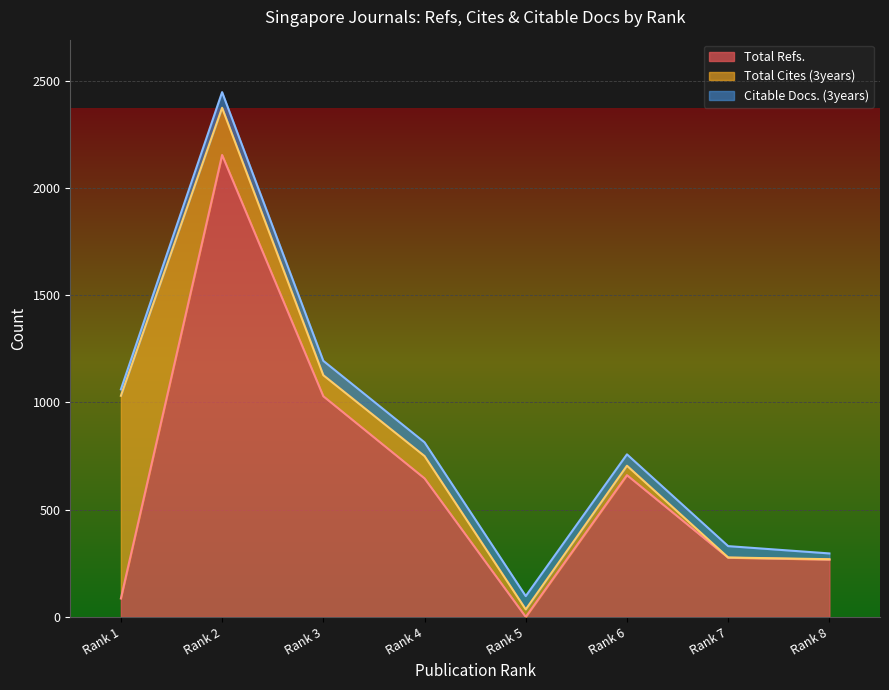

Is it true that Citable Docs. (3years) equals 73 at Rank 2?

True